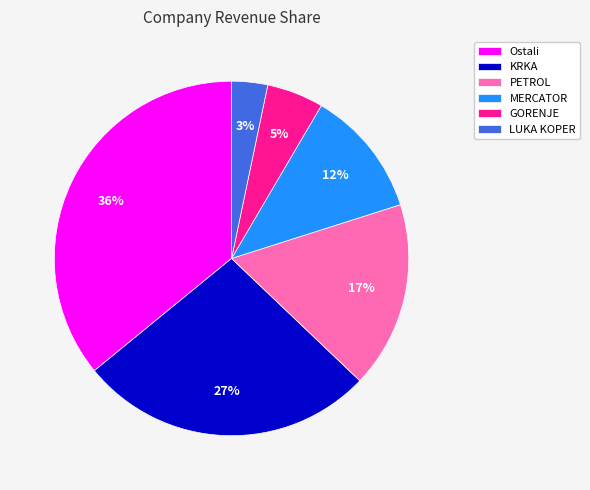

What is the smallest slice in the pie chart?

LUKA KOPER